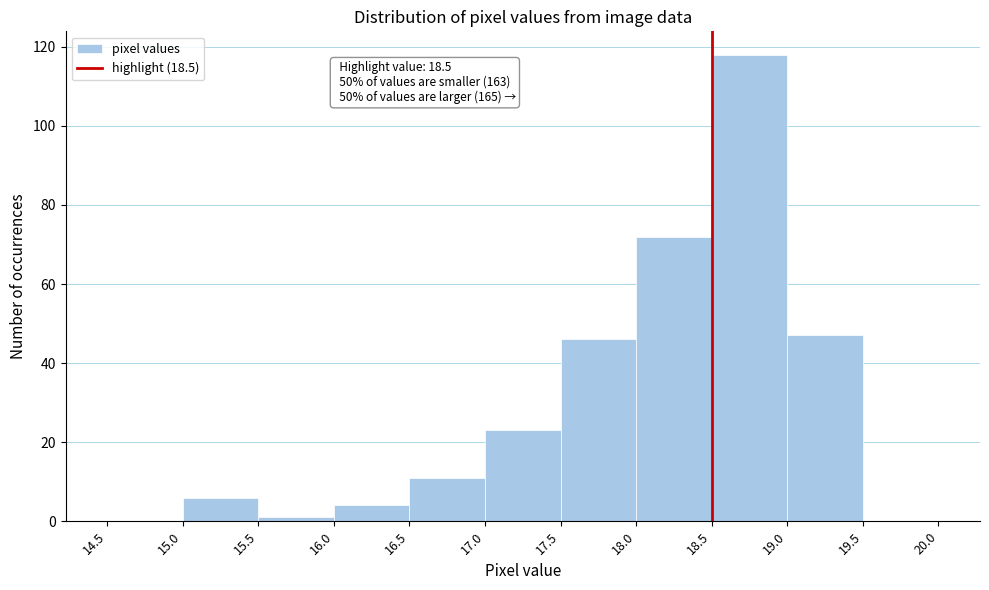

Over which range of the x-axis is the bar tallest?

18.5 to 19.0